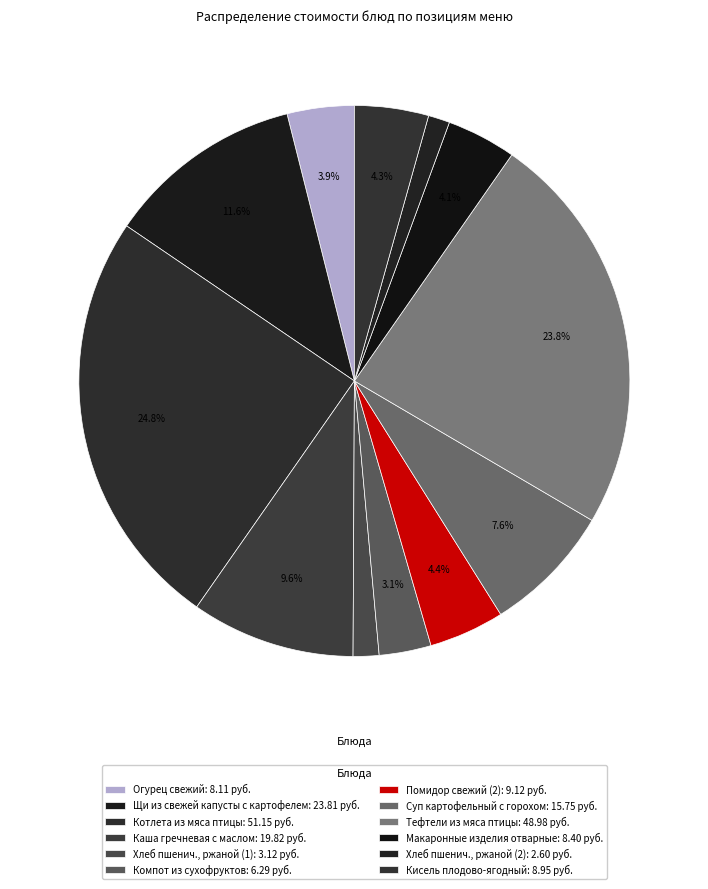

To the nearest percent, what is the difference between the Хлеб пшенич., ржаной (2) and Макаронные изделия отварные slice percentages?

3%